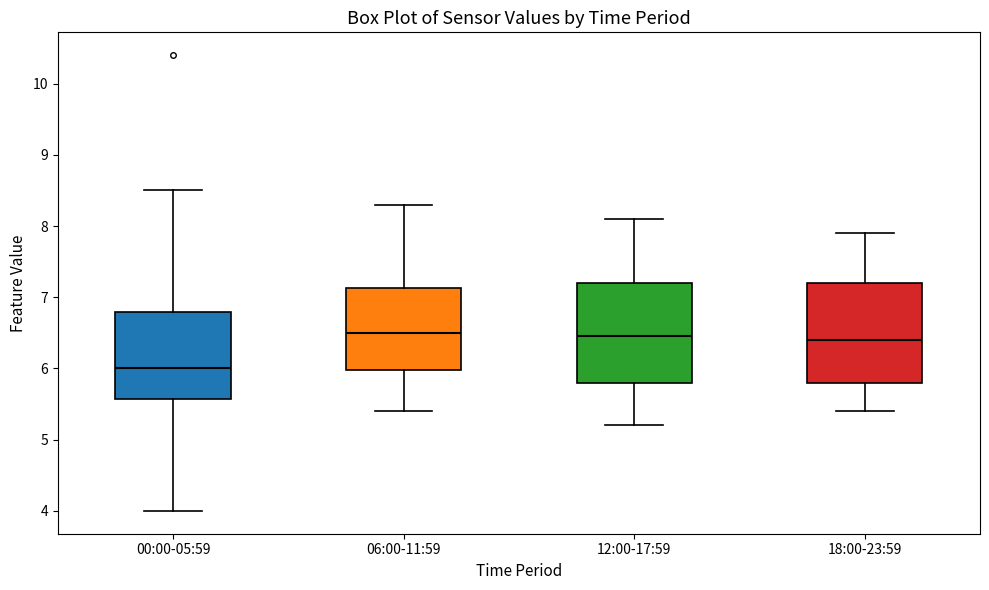

Which box has the lowest median line?

00:00-05:59